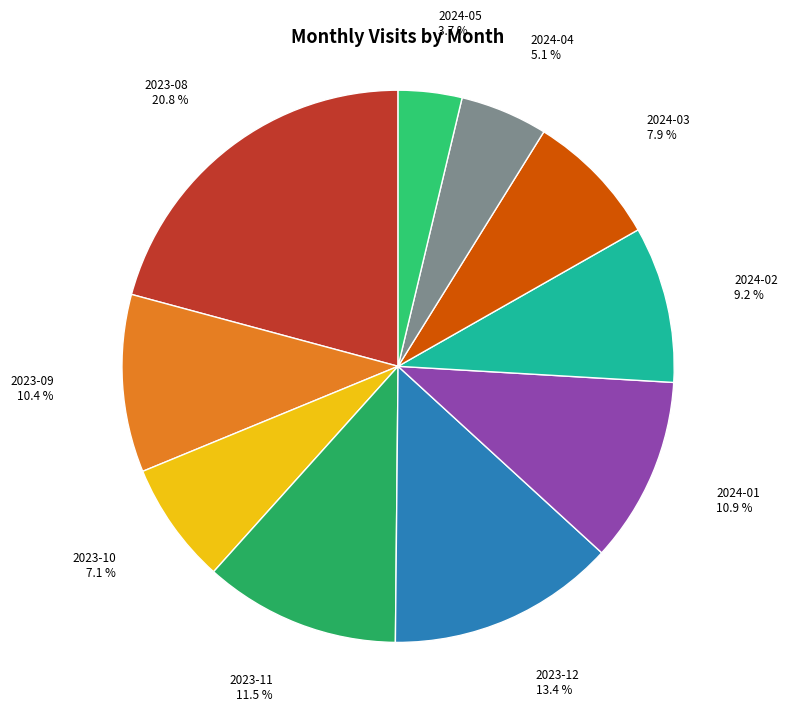

Combined, do 2023-09 and 2023-12 account for over 50%?

No